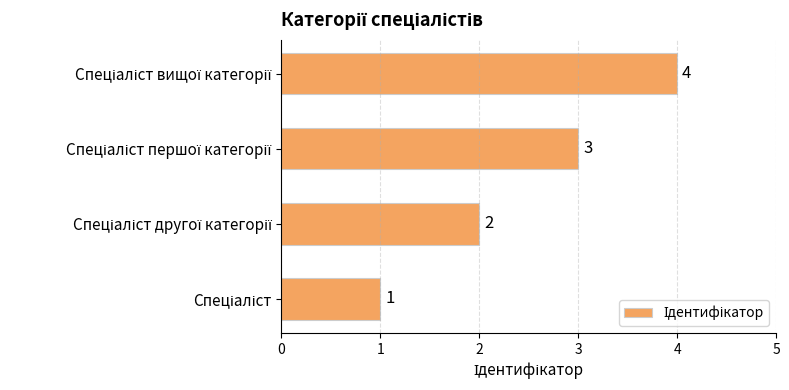

What is the sum of all values?

10